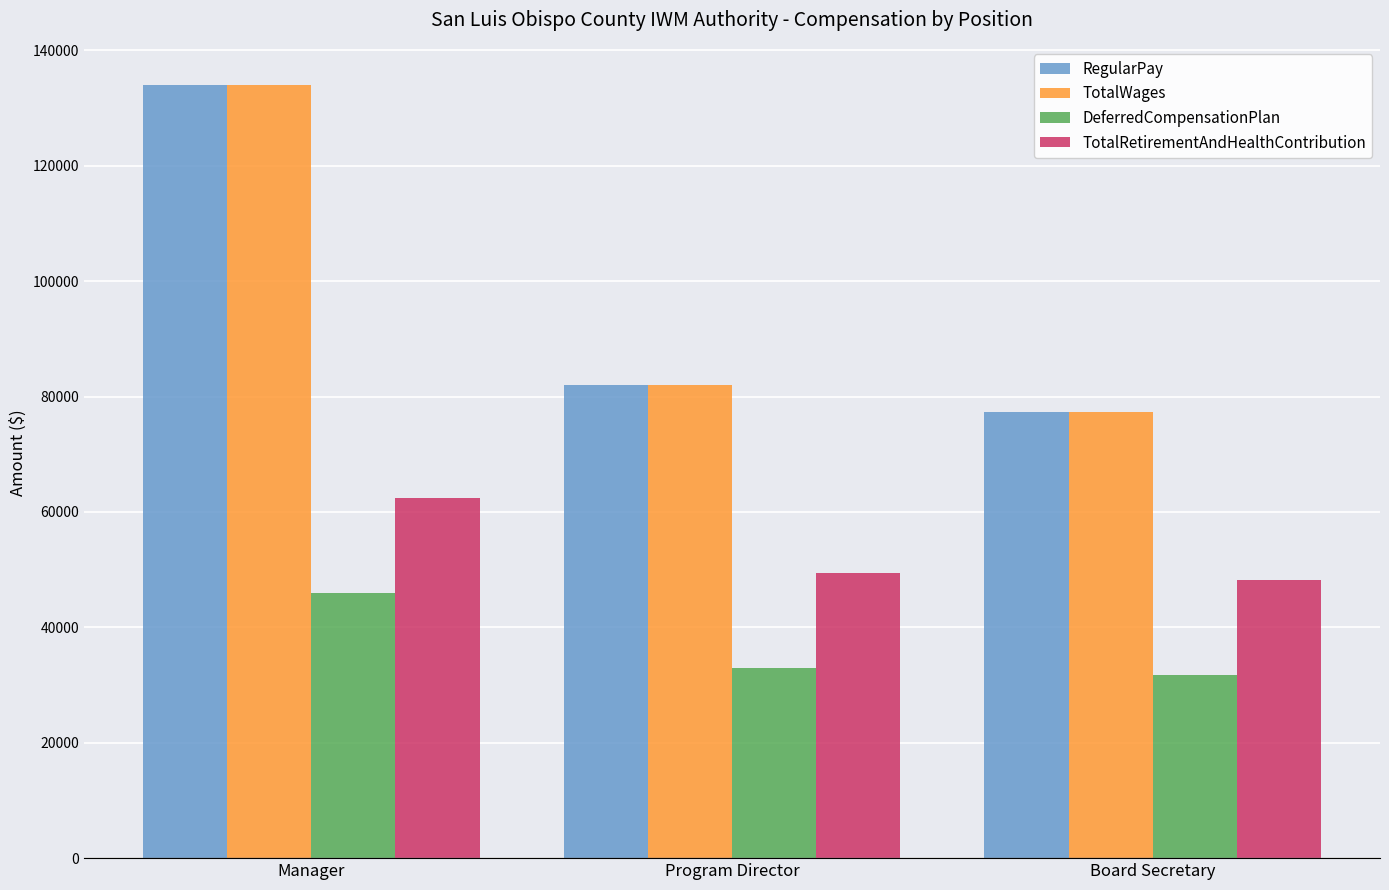

Where does the DeferredCompensationPlan series first go above 32968?

Manager